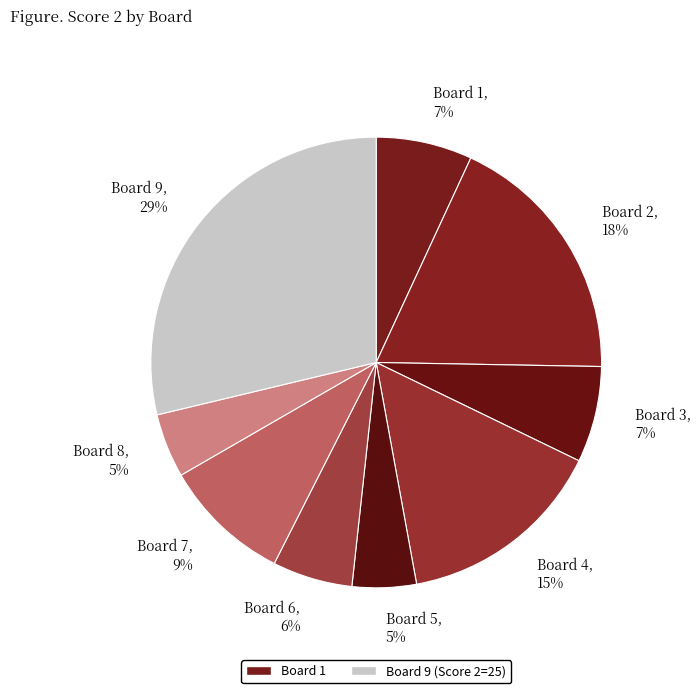

Is there a majority slice in this chart?

No